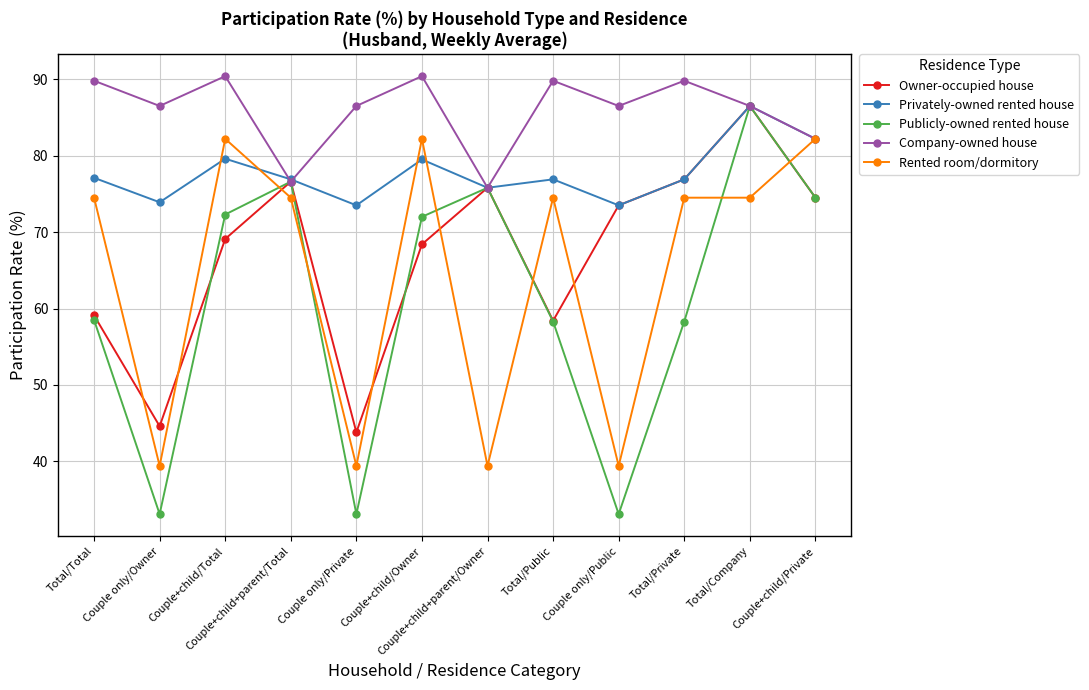

Which series changed the most between Couple+child/Total and Couple+child/Private?

Company-owned house